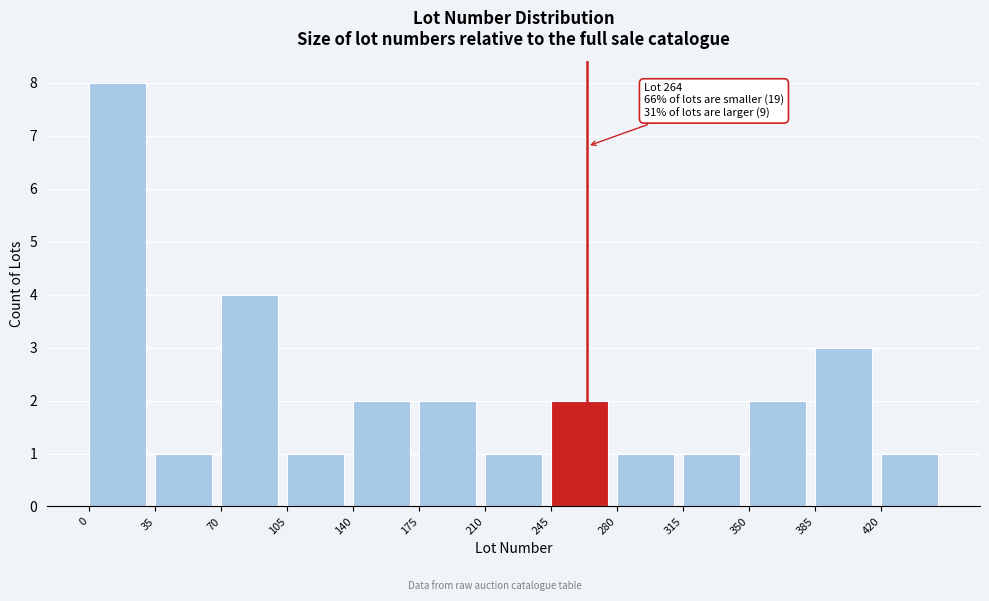

Which range on the x-axis has the tallest bar?

0 to 35